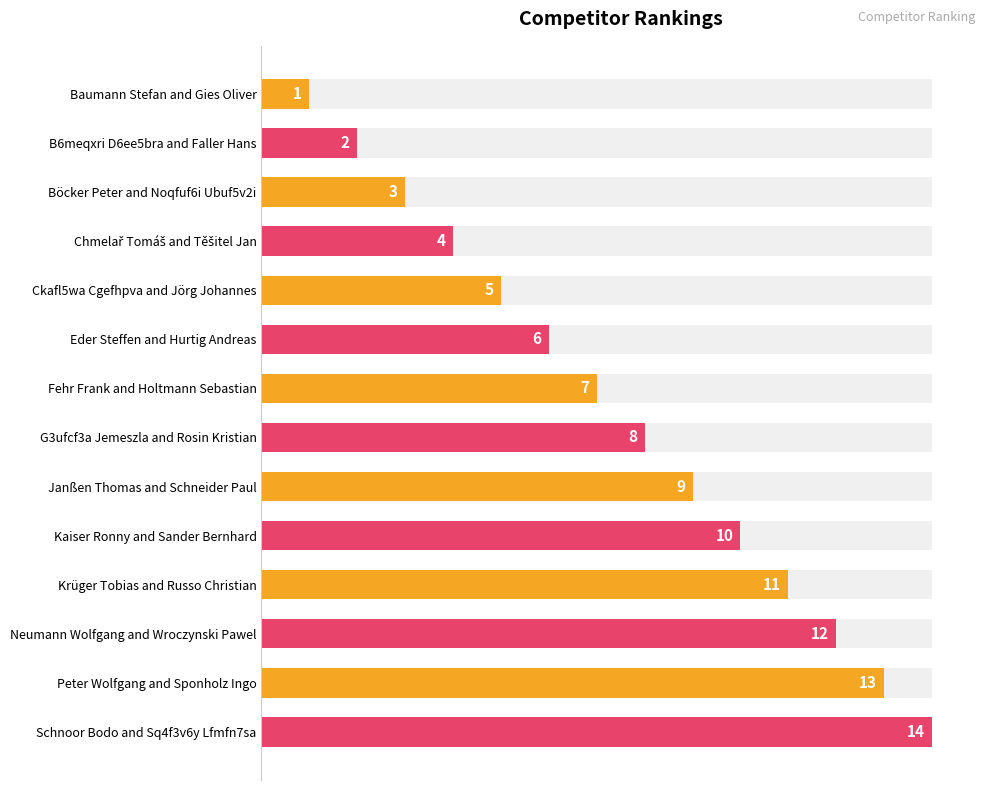

What is the change in value from 10 to 12?

+2